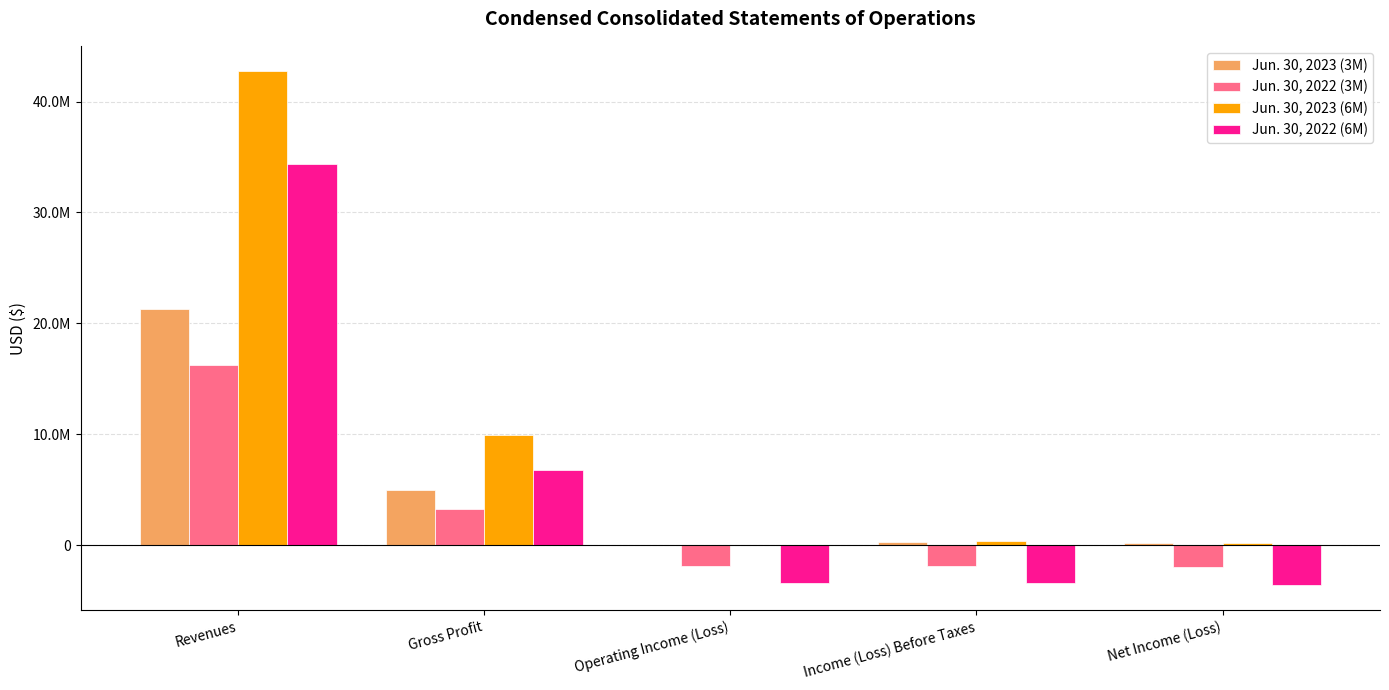

What are all the series names shown in the legend?

Jun. 30, 2023 (3M), Jun. 30, 2022 (3M), Jun. 30, 2023 (6M), Jun. 30, 2022 (6M)